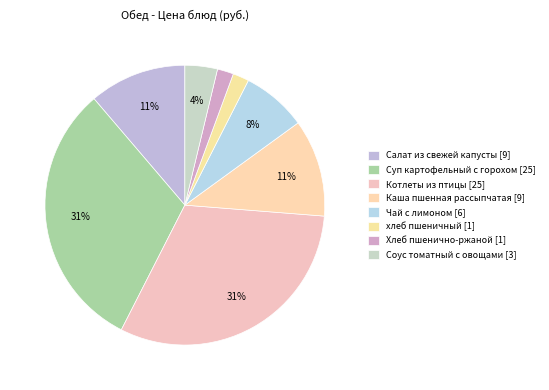

How many slices are in this pie chart?

8